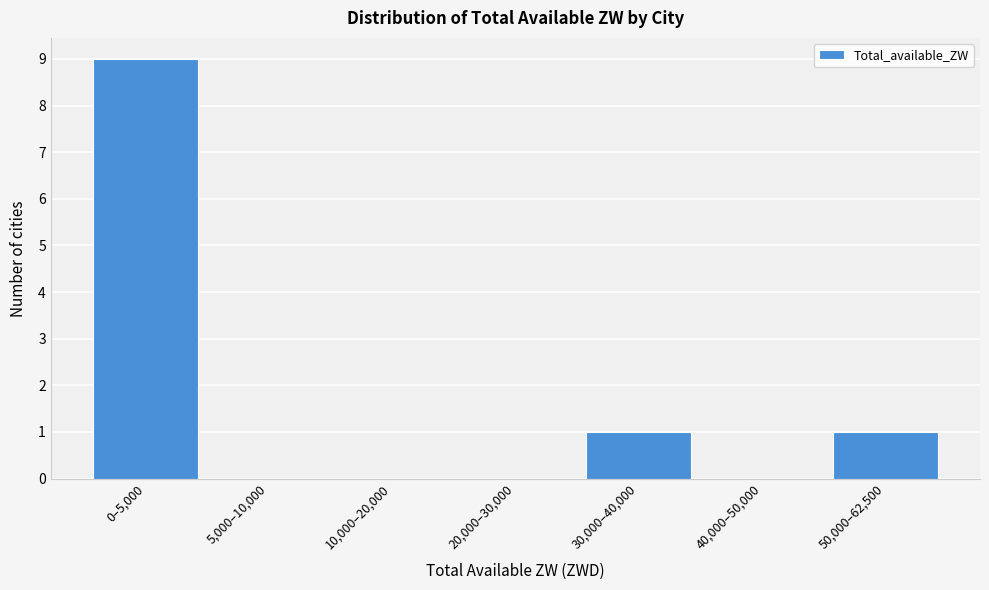

Reading right to left, list all the values displayed in this chart.

50,000–62,500=1	40,000–50,000=0	30,000–40,000=1	20,000–30,000=0	10,000–20,000=0	5,000–10,000=0	0–5,000=9